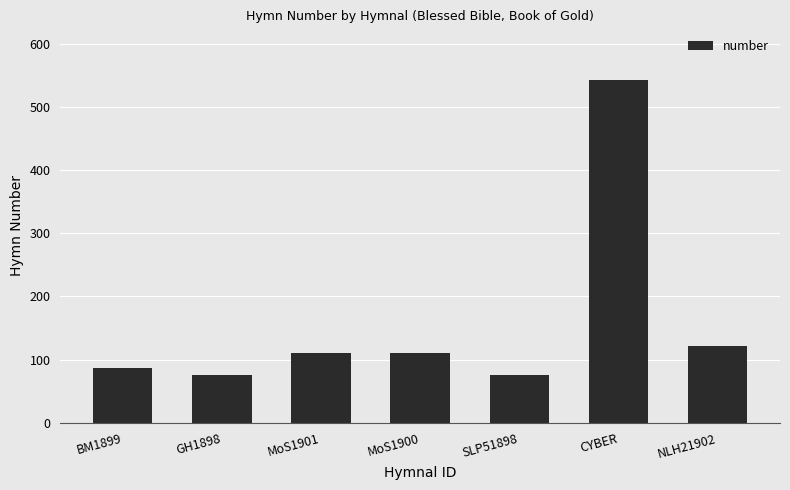

At which category does the chart reach its peak across all series?

CYBER